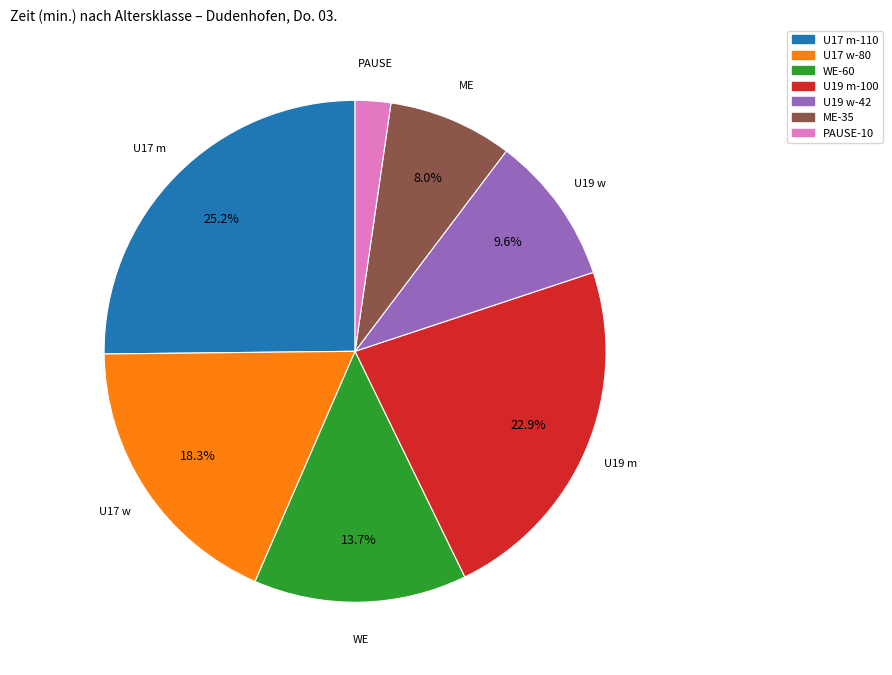

Rank the categories by value from lowest to highest.

PAUSE, ME, U19 w, WE, U17 w, U19 m, U17 m